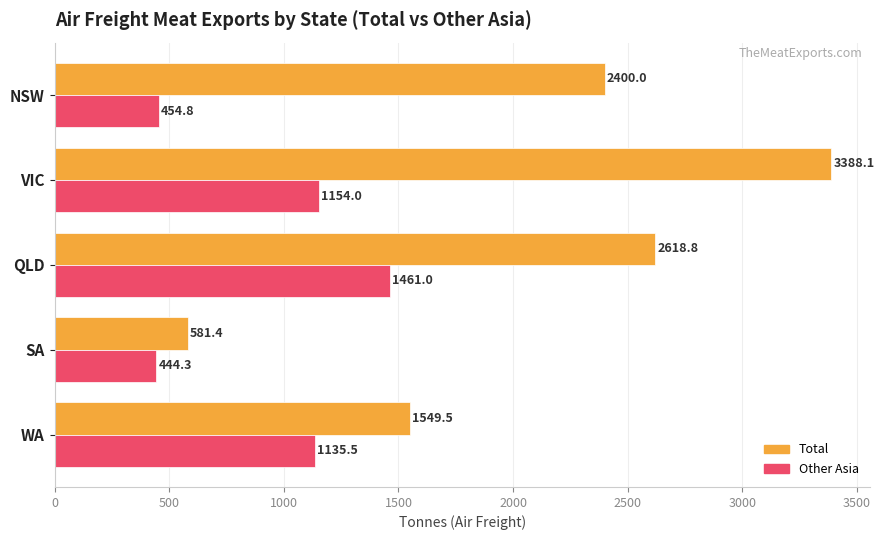

Is it true that Other Asia equals 927.6 at QLD?

False